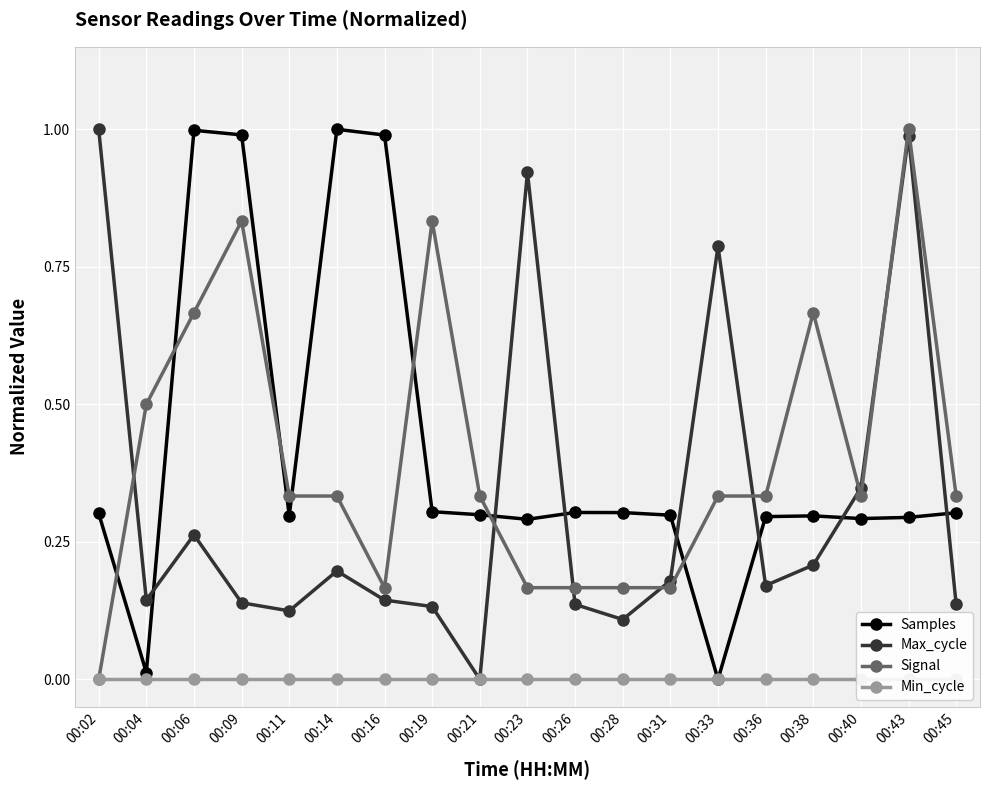

The Min_cycle series shows 0.0 at 00:11. True or false?

True